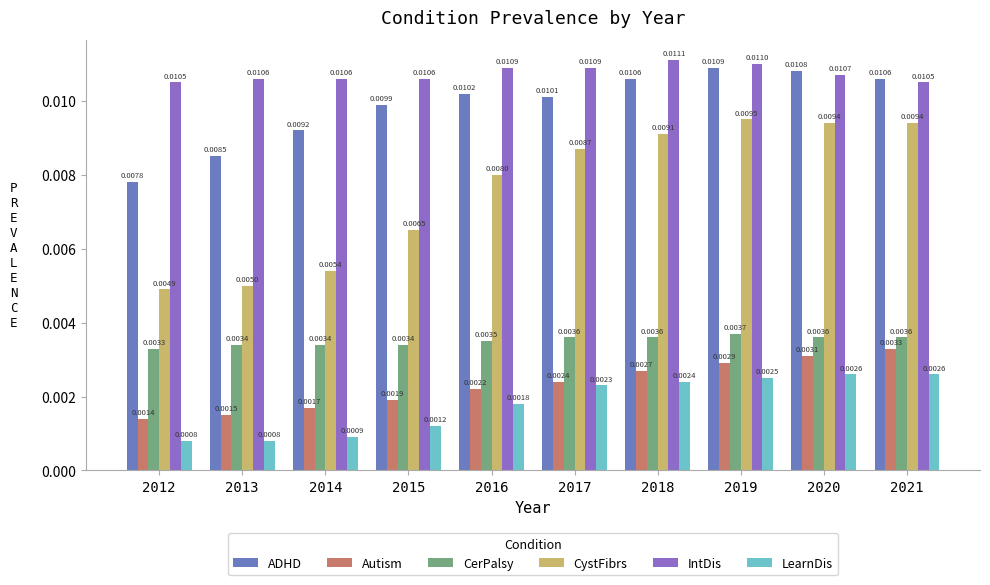

Rank the series at 2014 from lowest to highest value.

LearnDis, Autism, CerPalsy, CystFibrs, ADHD, IntDis